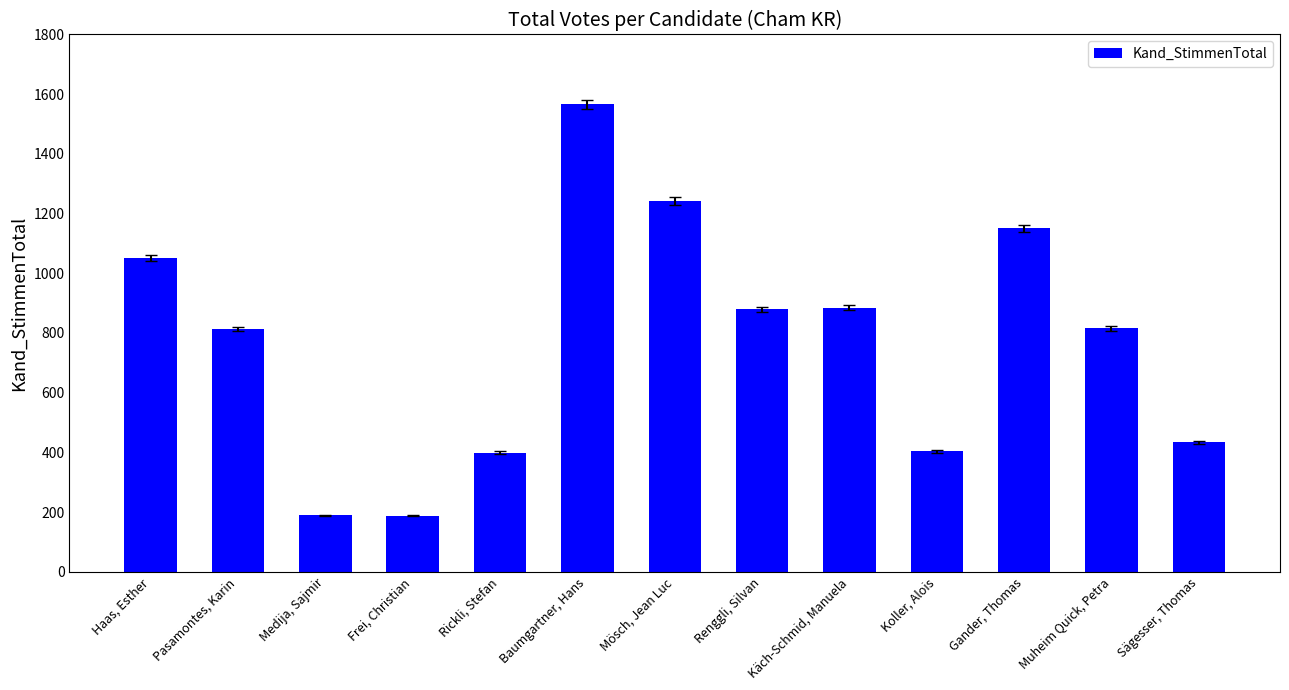

List the labels in order of value, smallest first.

Frei, Christian, Medija, Sajmir, Rickli, Stefan, Koller, Alois, Sägesser, Thomas, Pasamontes, Karin, Muheim Quick, Petra, Renggli, Silvan, Käch-Schmid, Manuela, Haas, Esther, Gander, Thomas, Mösch, Jean Luc, Baumgartner, Hans